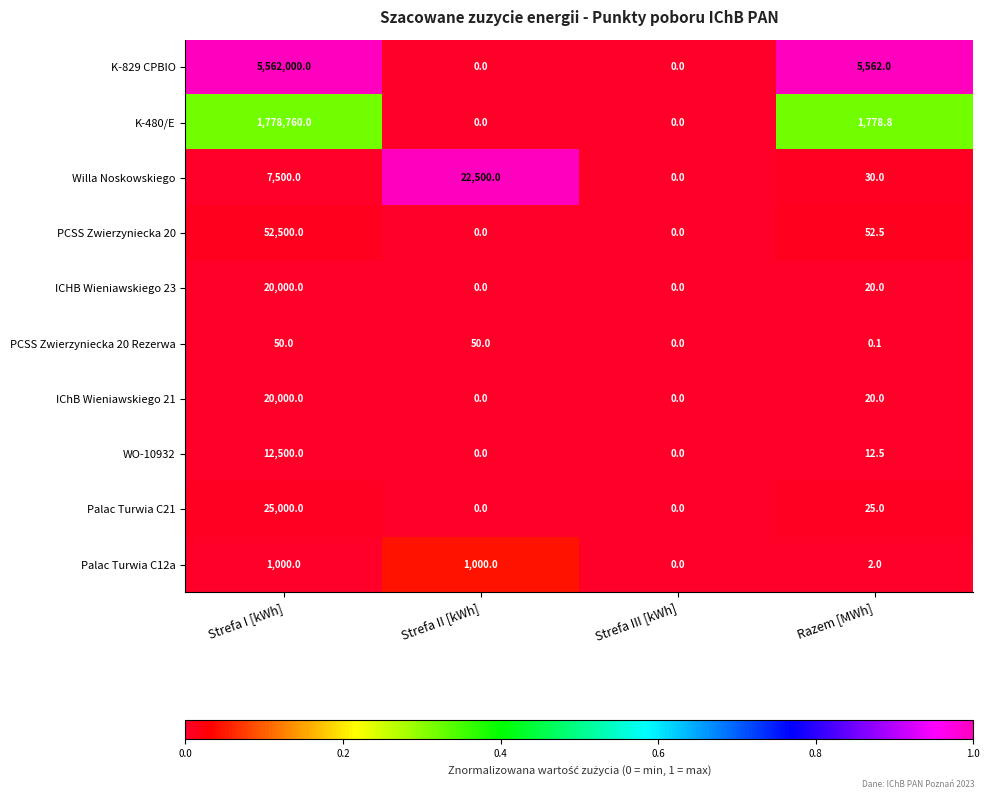

What is the difference between the maximum and second lowest values in the PCSS Zwierzyniecka 20 Rezerwa series?

49.9